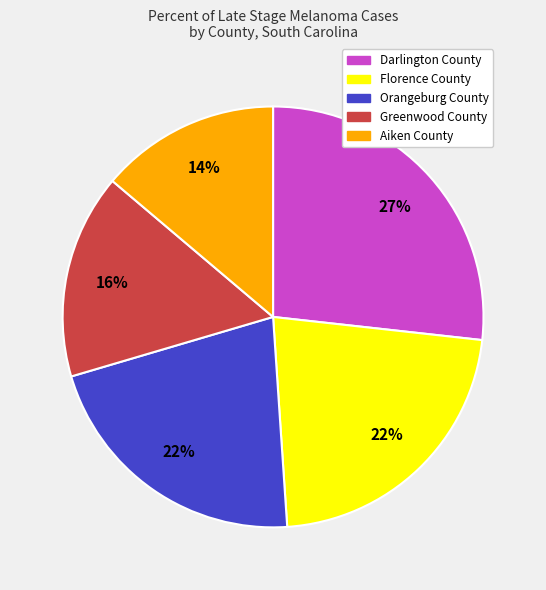

Approximately how many times larger is the value at Greenwood County compared to Florence County?

0.7